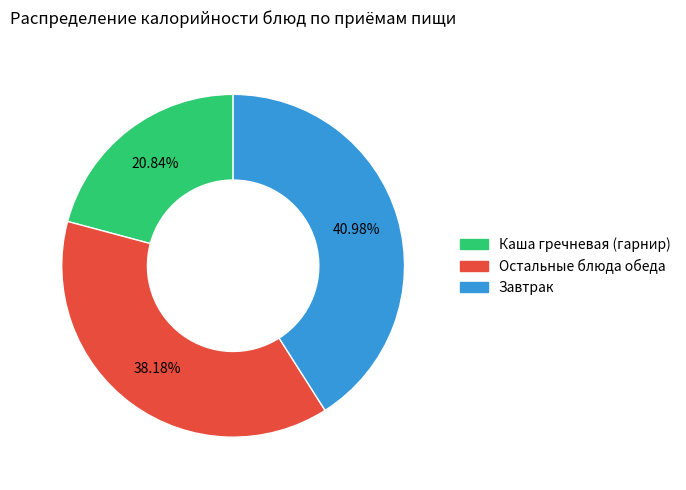

Is there a majority slice in this chart?

No